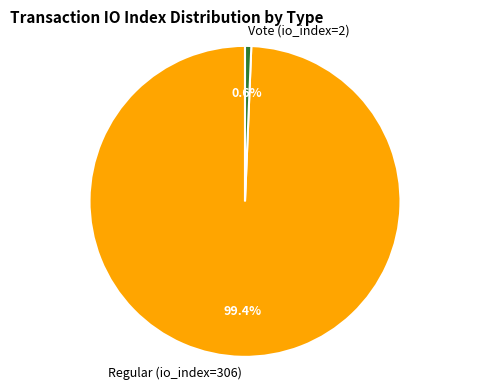

Rank the categories by value from lowest to highest.

Vote (io_index=2), Regular (io_index=306)